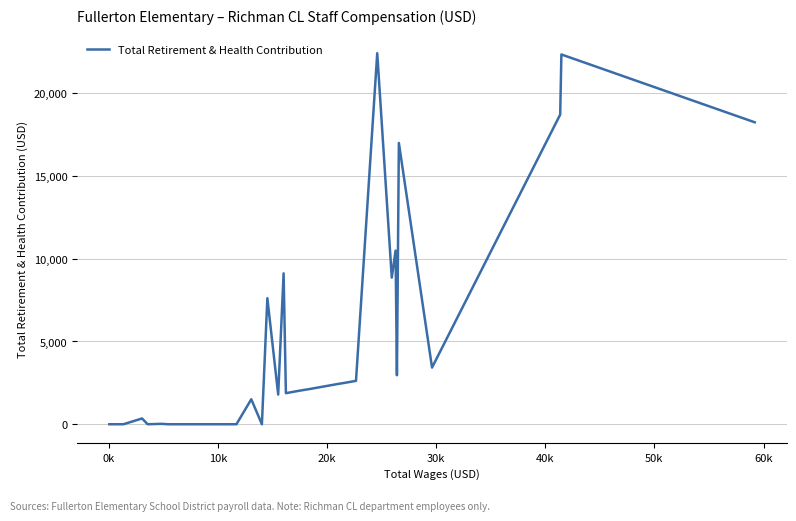

What is the greatest value displayed?

22415